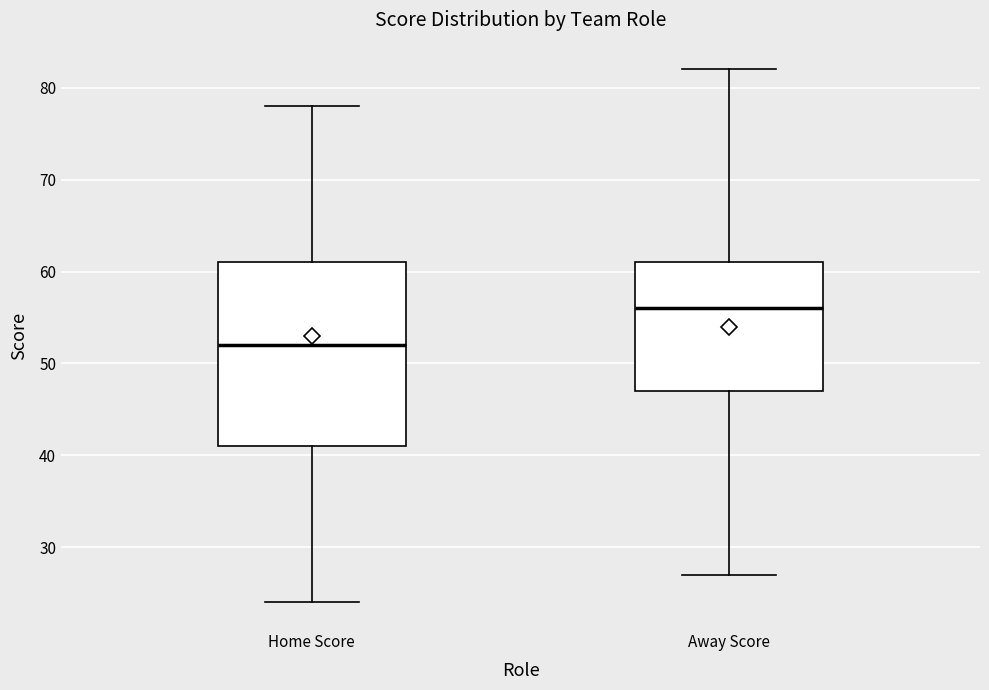

Where does the upper whisker of the box for Home Score end on the y-axis? The values are not printed on the chart, so give them approximately, as read against the axis.

78